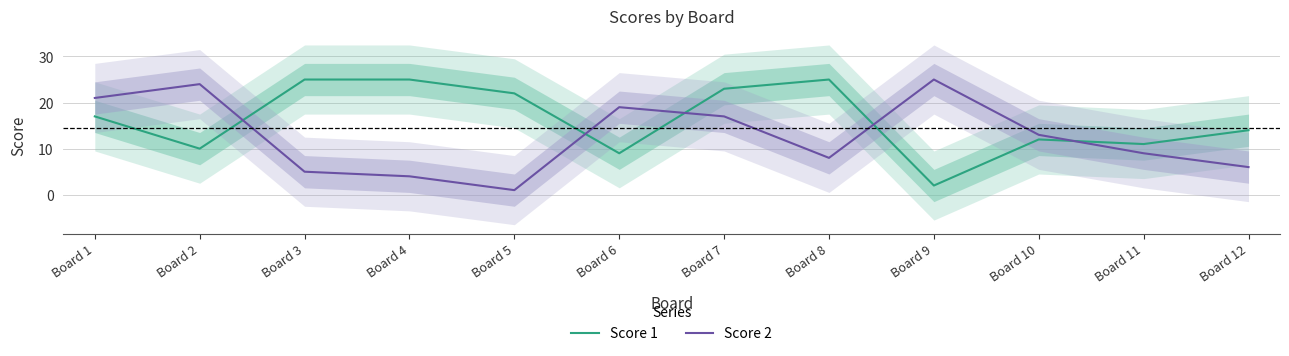

Reading left to right, extract all data points from this chart.

Score 1: Board 1=17	Board 2=10	Board 3=25	Board 4=25	Board 5=22	Board 6=9	Board 7=23	Board 8=25	Board 9=2	Board 10=12	Board 11=11	Board 12=14
Score 2: Board 1=21	Board 2=24	Board 3=5	Board 4=4	Board 5=1	Board 6=19	Board 7=17	Board 8=8	Board 9=25	Board 10=13	Board 11=9	Board 12=6